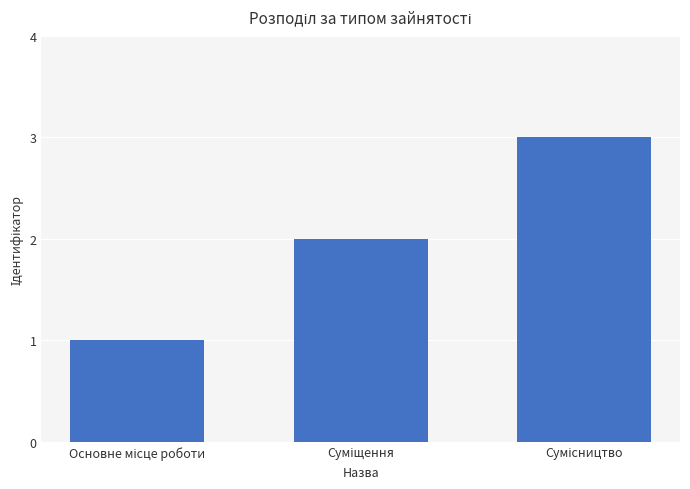

What is the difference between the maximum and second lowest values?

1